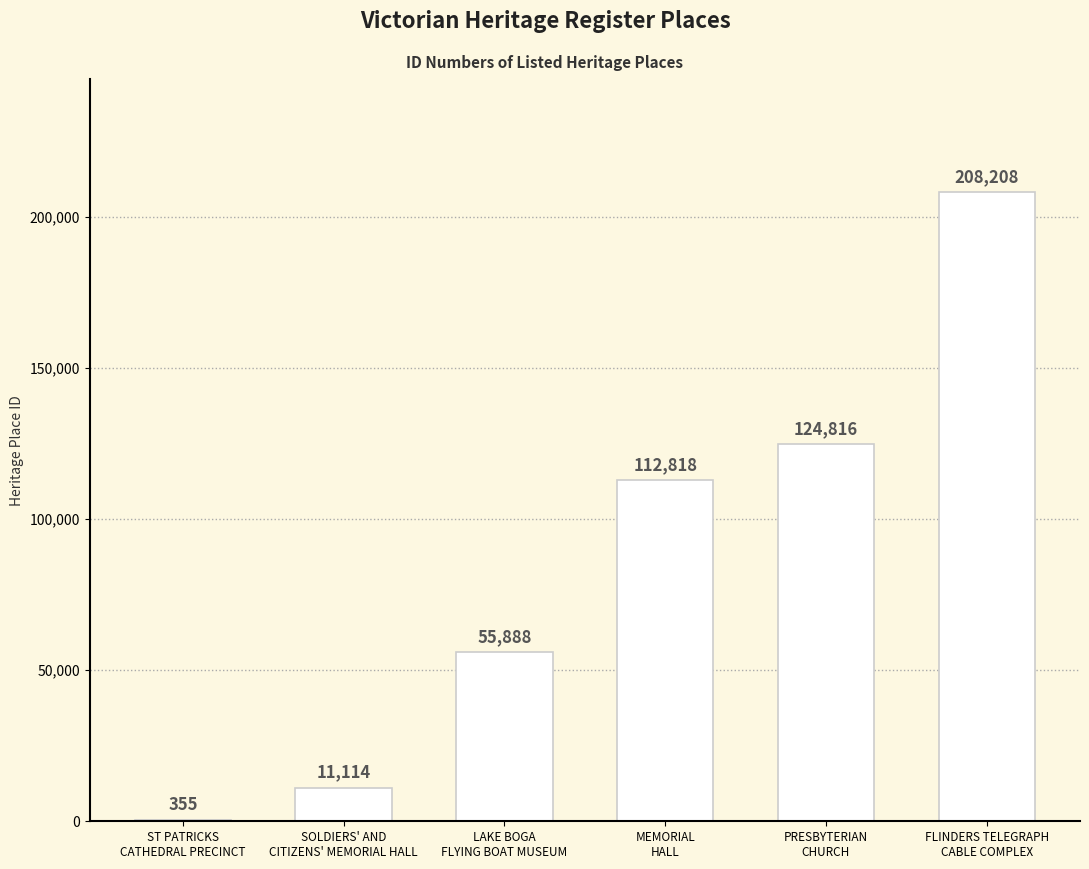

At which label is the value closest to 104281?

MEMORIAL
HALL